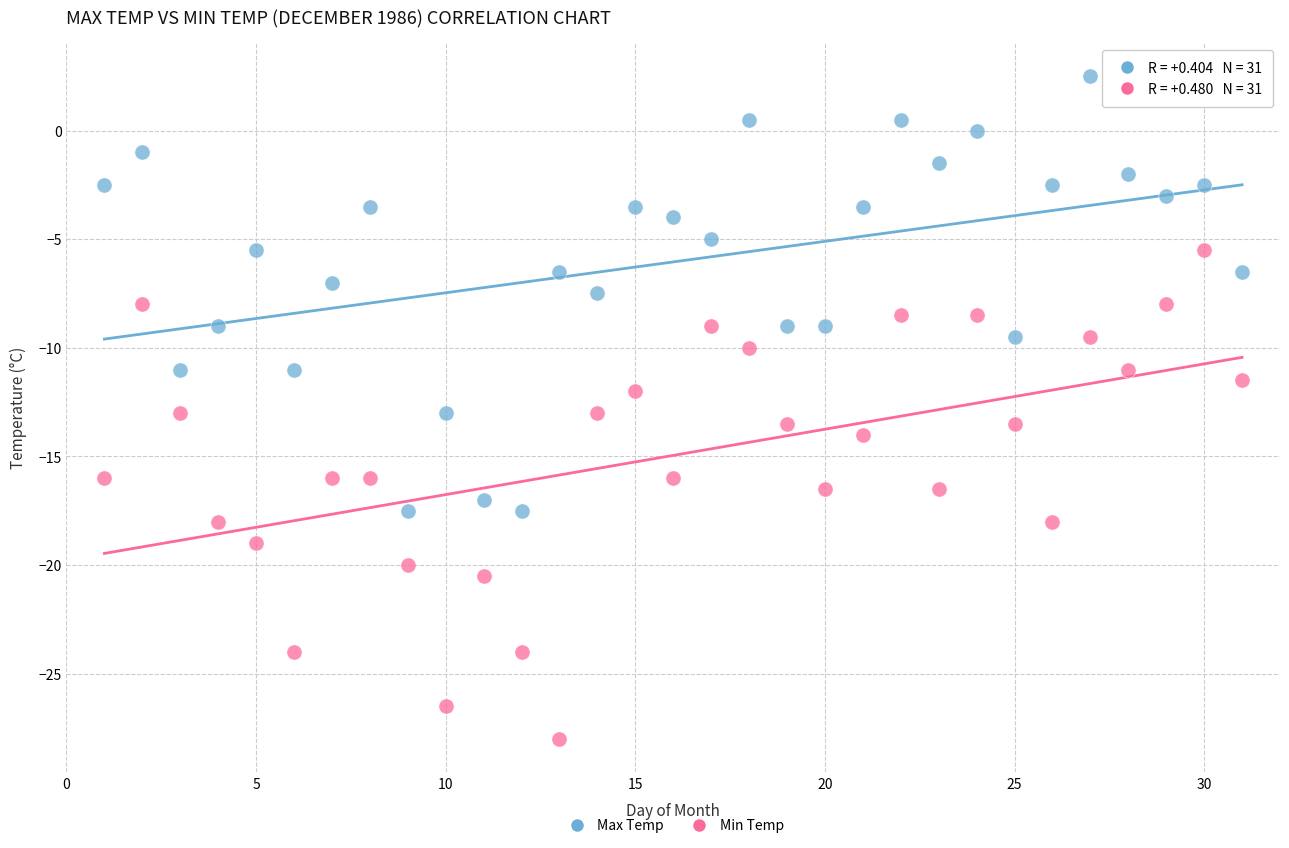

Which series has the widest spread of Y values?

Min Temp